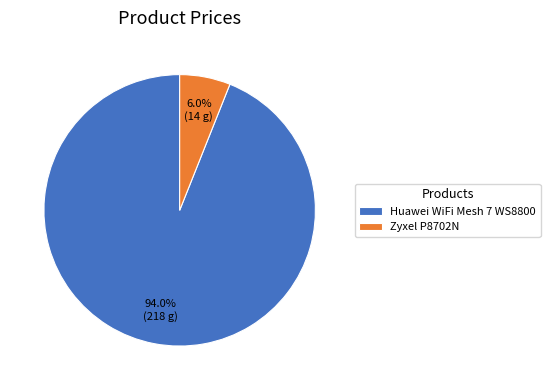

Is it true that Zyxel P8702N is 6% of the pie?

True